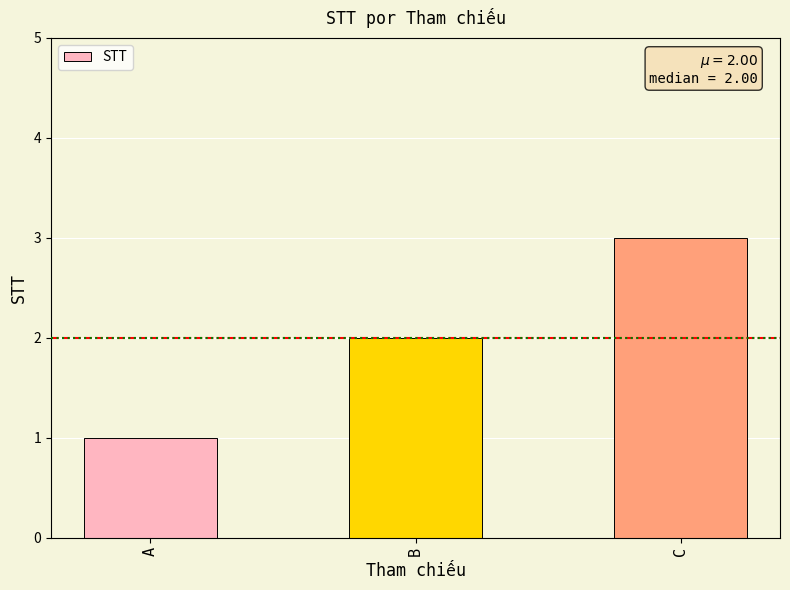

What is the change in value from A to C?

+2